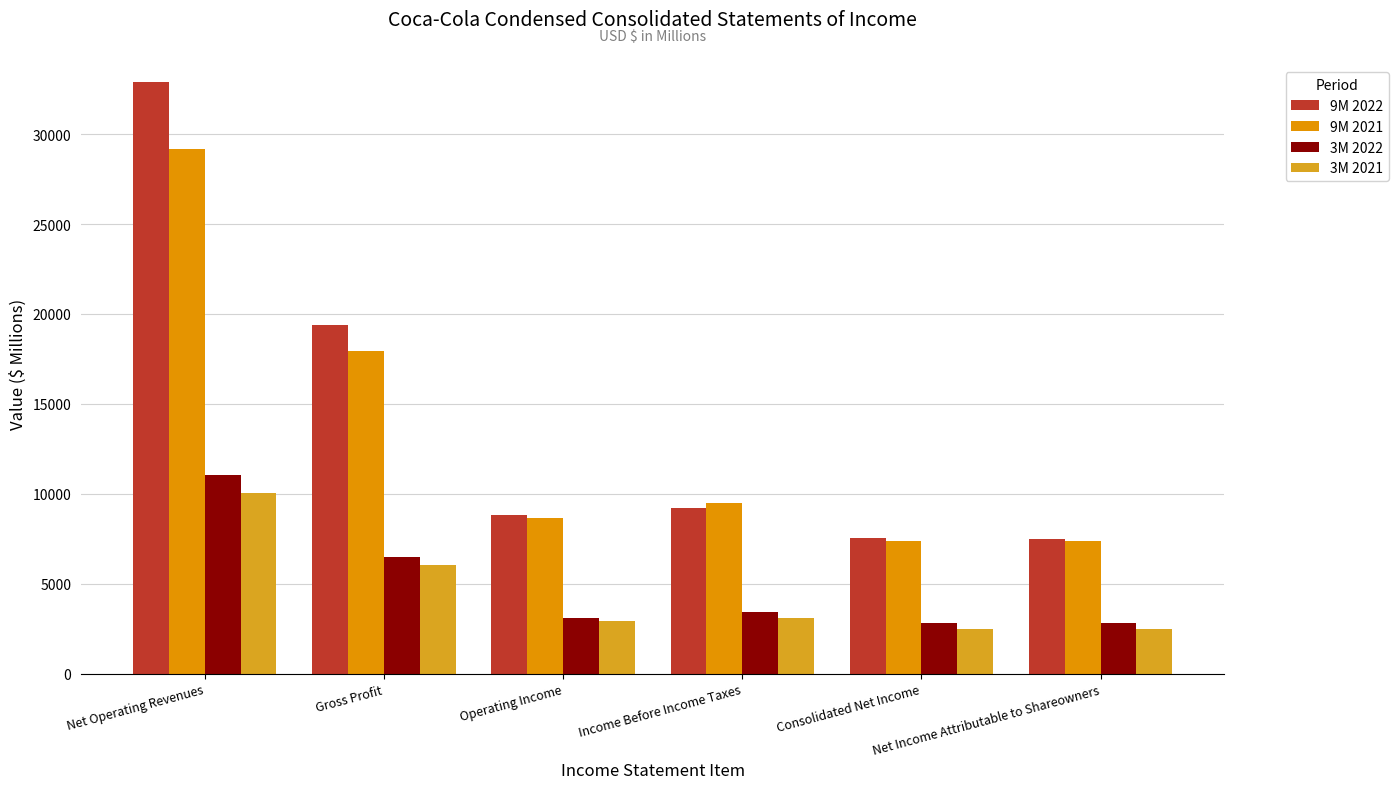

The 9M 2022 series shows 34042 at Gross Profit. True or false?

False